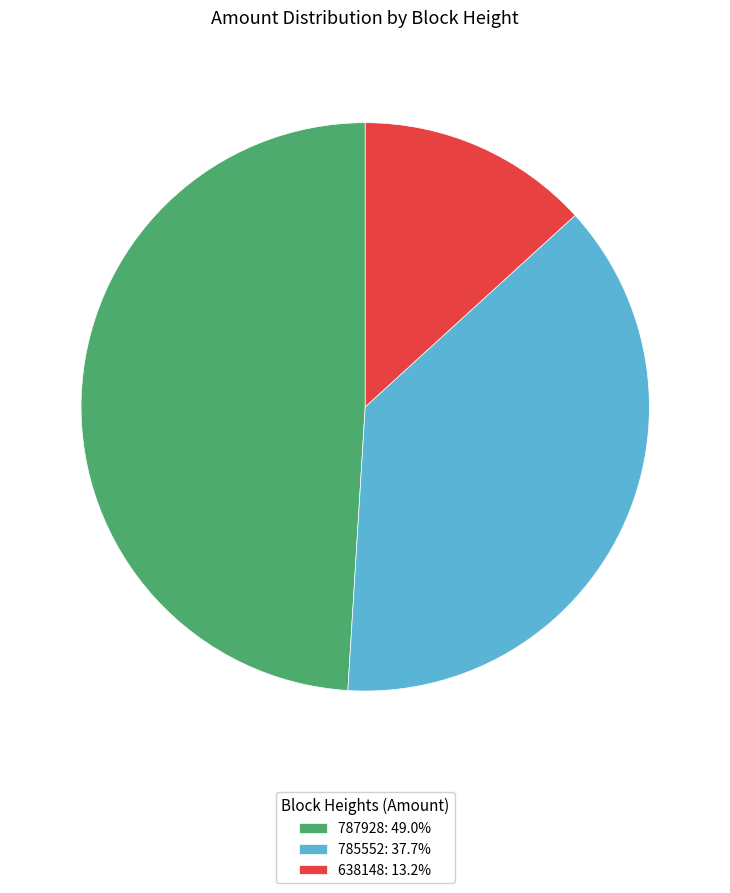

Does 785552 represent more than half of the total?

No